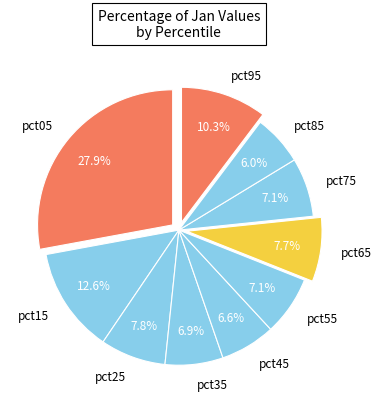

Is there any slice that represents more than half of the pie?

No